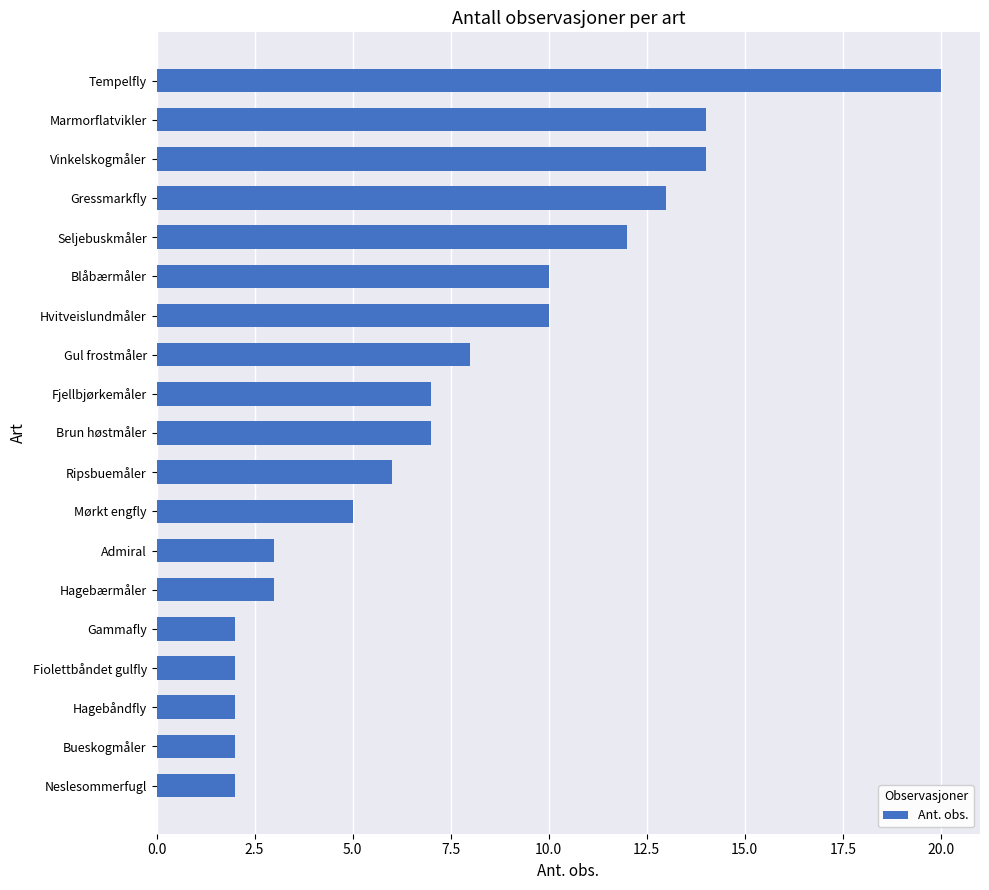

What is the average value?

7